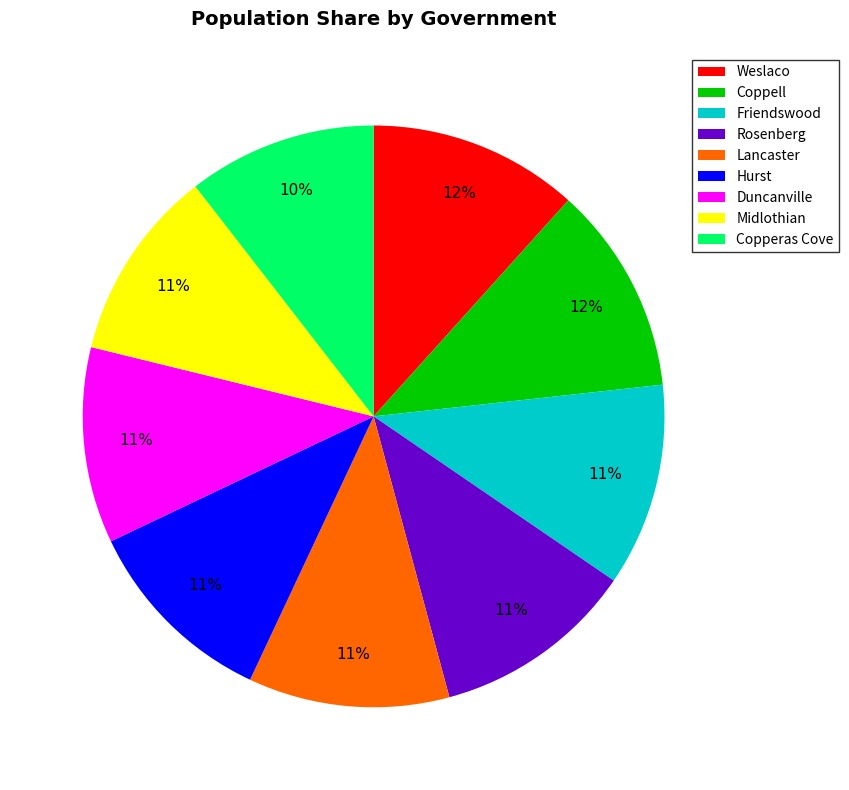

Between Weslaco and Hurst, which is larger?

Weslaco